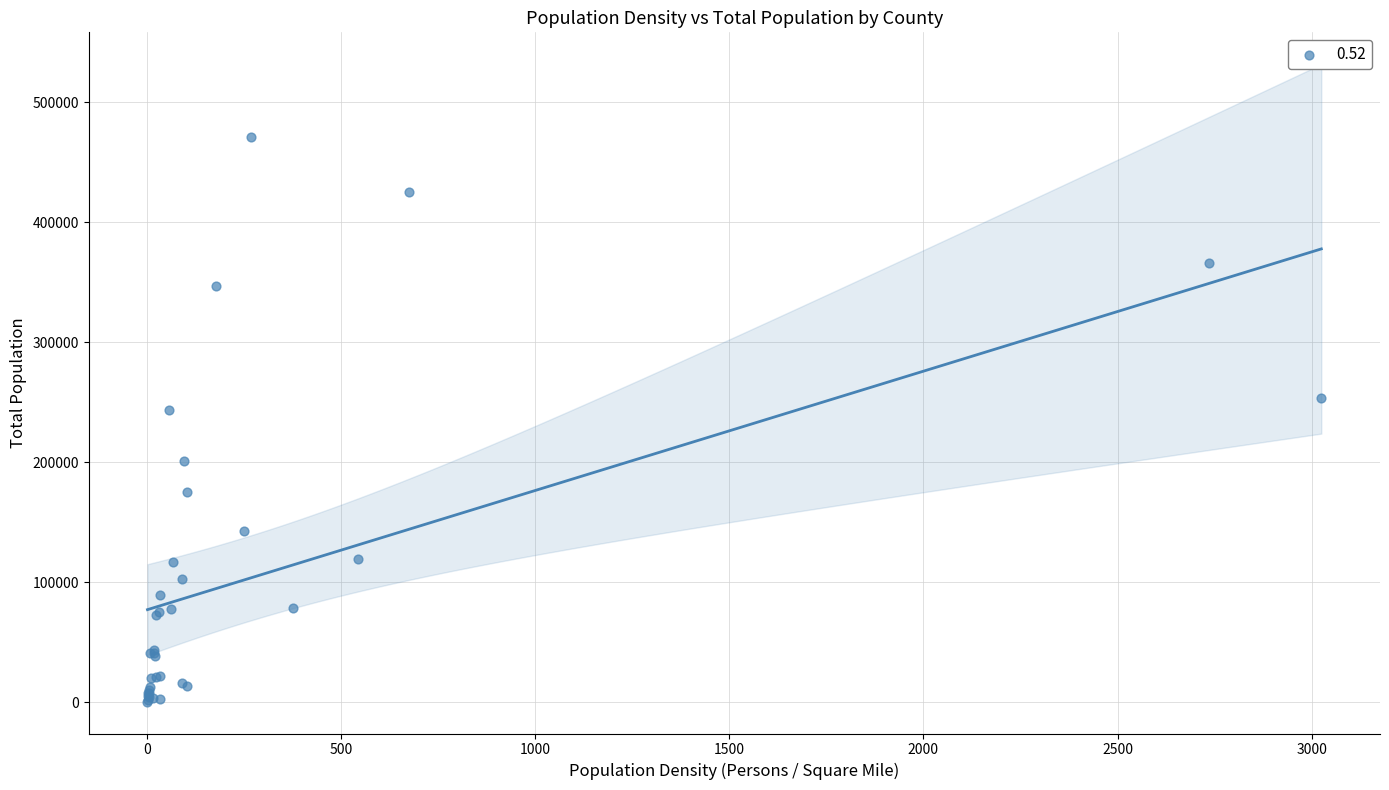

What Y value in the scatter plot is closest to 235924?

243231